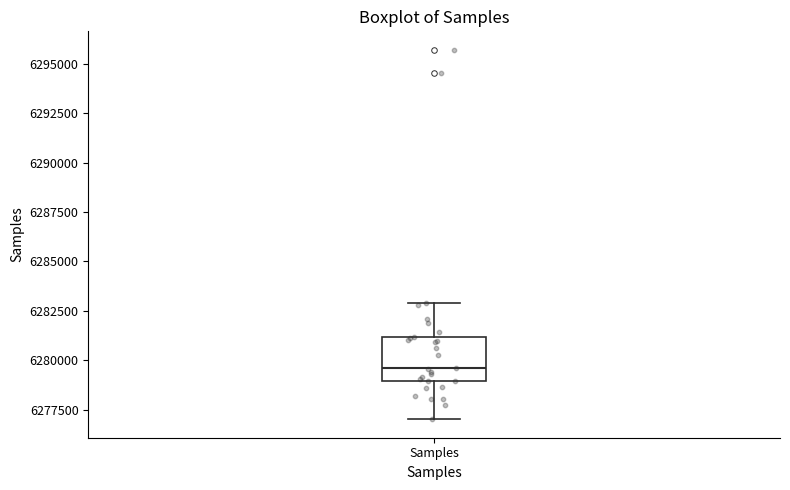

Read this box plot against the y-axis: the position of the median line, the range covered by the box, and the ends of both whiskers. The values are not printed on the chart, so give them approximately, as read against the axis.

median 6279500, box 6279000 to 6281000, whiskers 6277000 to 6283000